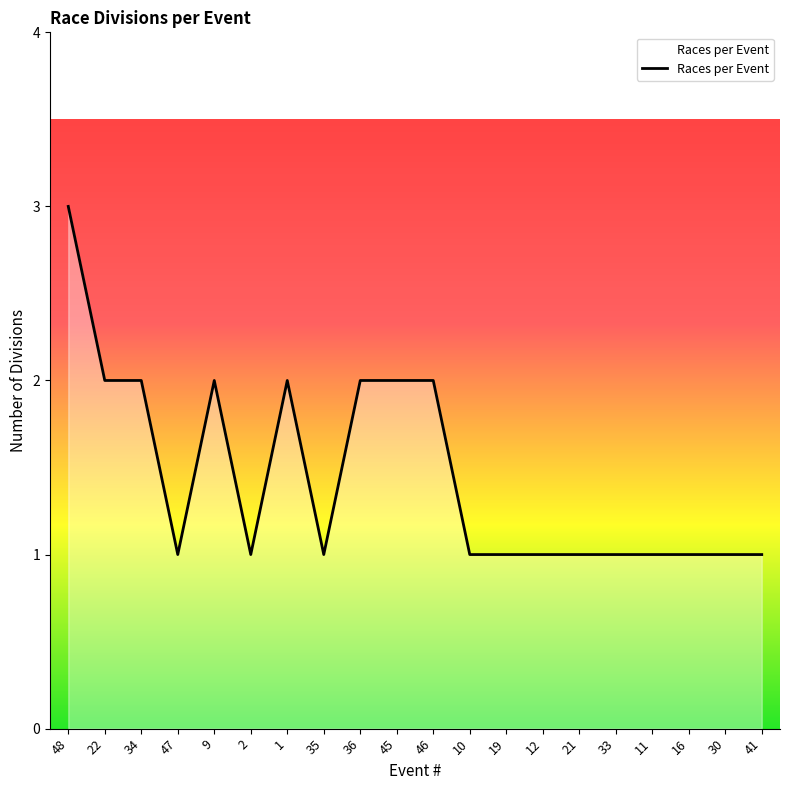

Reading left to right, extract all data points from this chart.

3	2	2	1	2	1	2	1	2	2	2	1	1	1	1	1	1	1	1	1